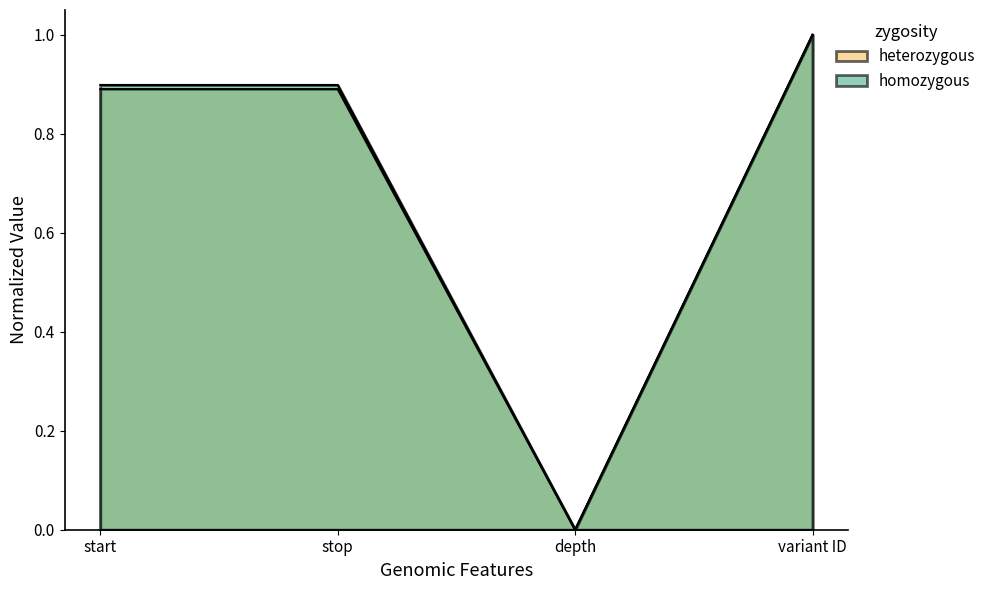

What is the average value of the heterozygous series?

0.7